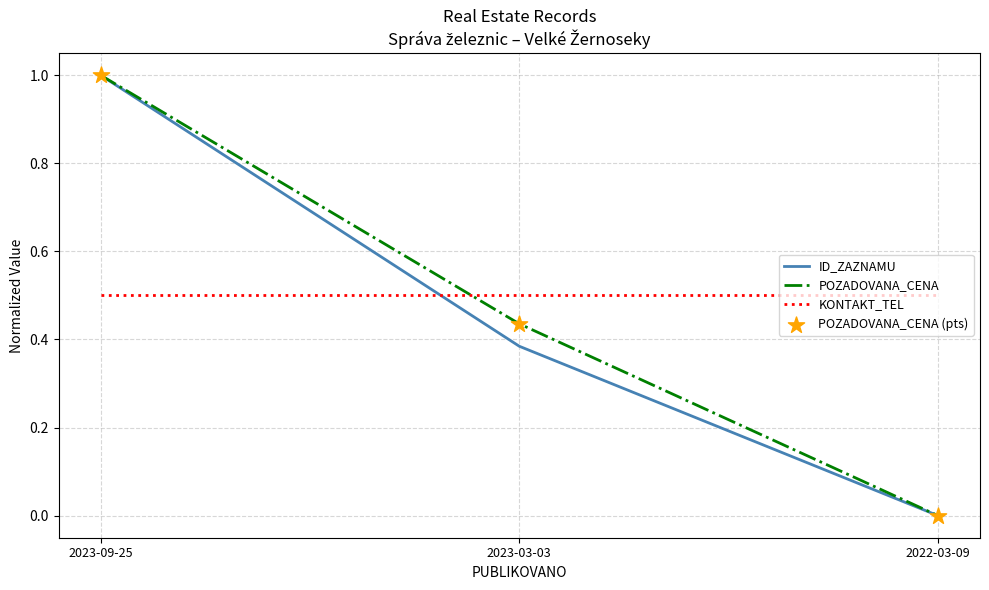

What is the spread (max minus min) of values at 2023-09-25?

0.5